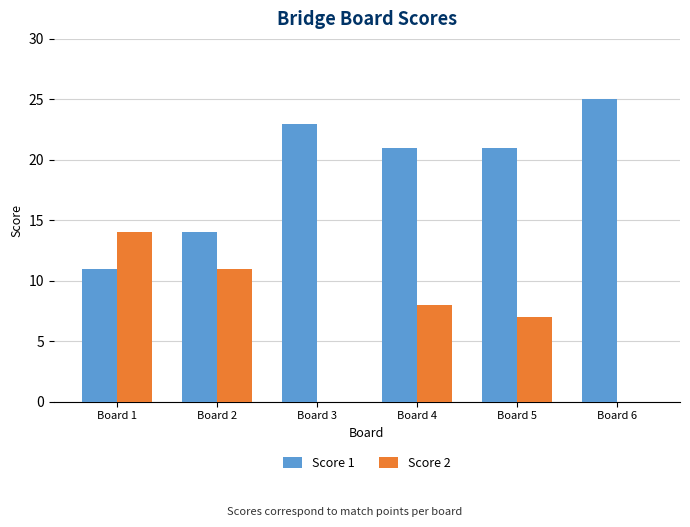

Read the Score 1 value at Board 6, to the nearest 5.

25